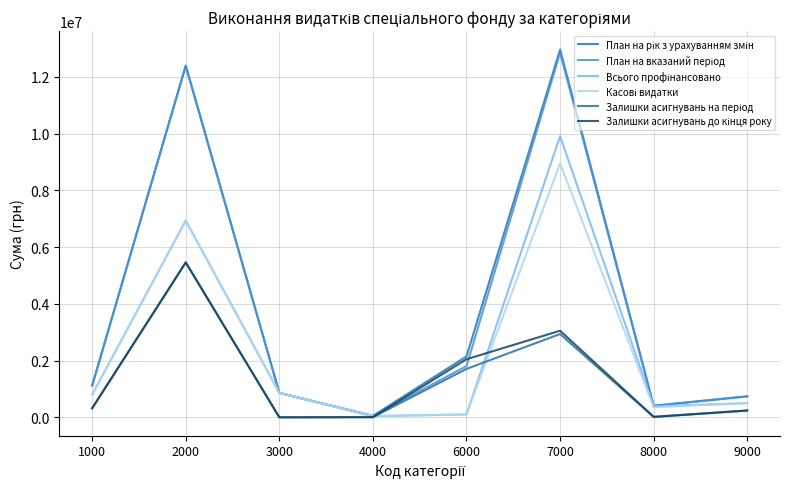

Is this an area chart (filled region under the line)?

No